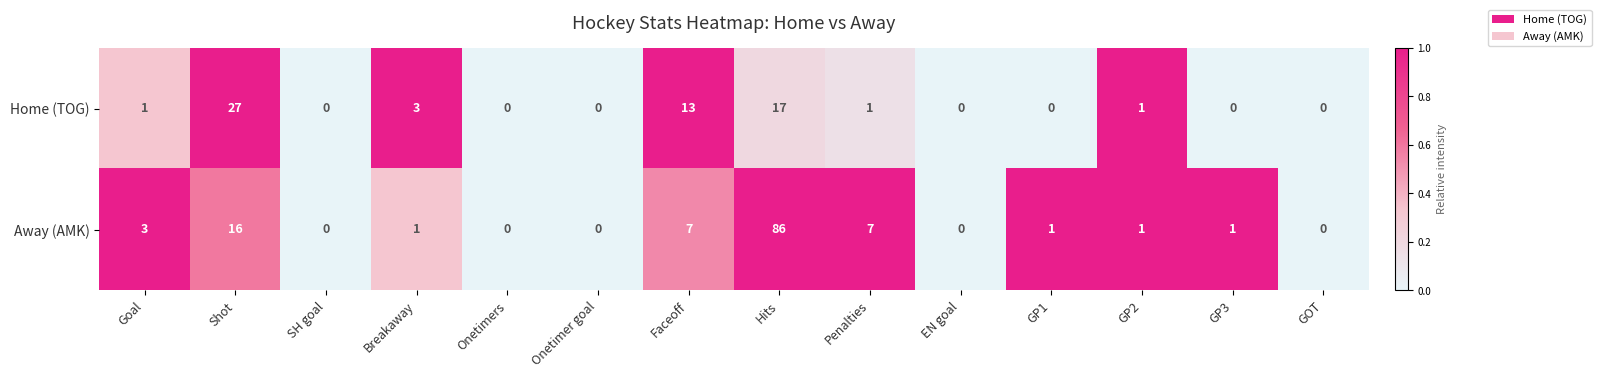

Count the number of categories in the chart.

14